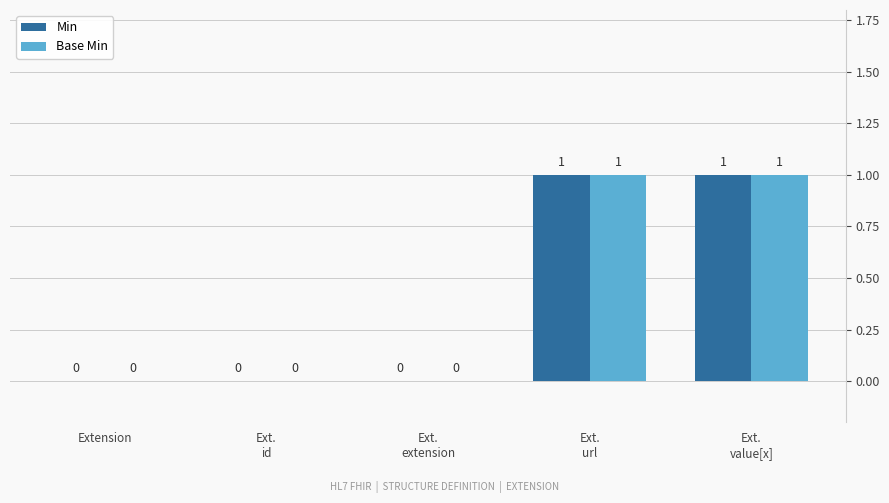

Reading left to right, list all the values displayed in this chart.

Min: 0	0	0	1	1
Base Min: 0	0	0	1	1